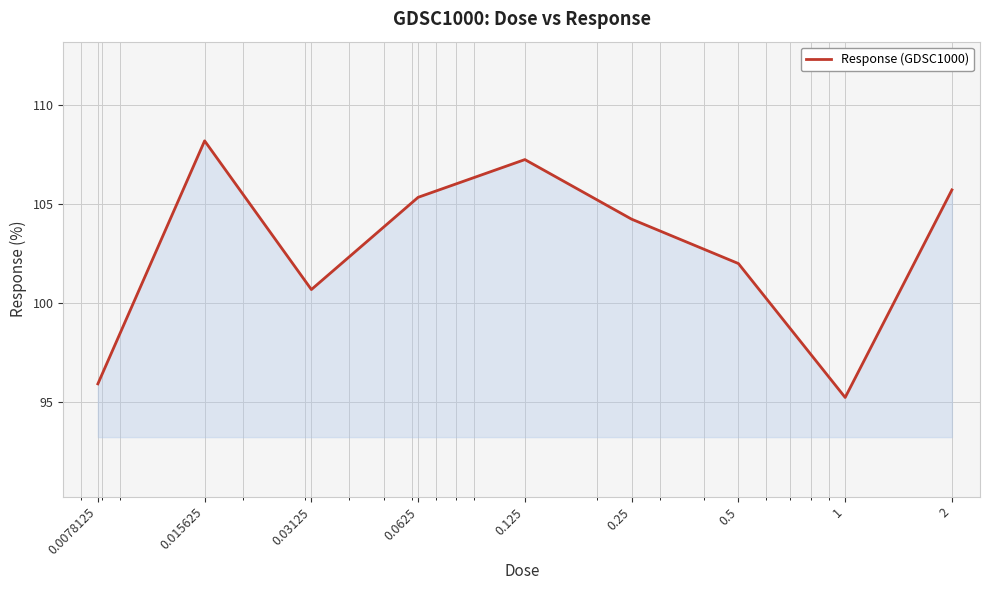

What is the difference between the maximum and minimum values?

12.9